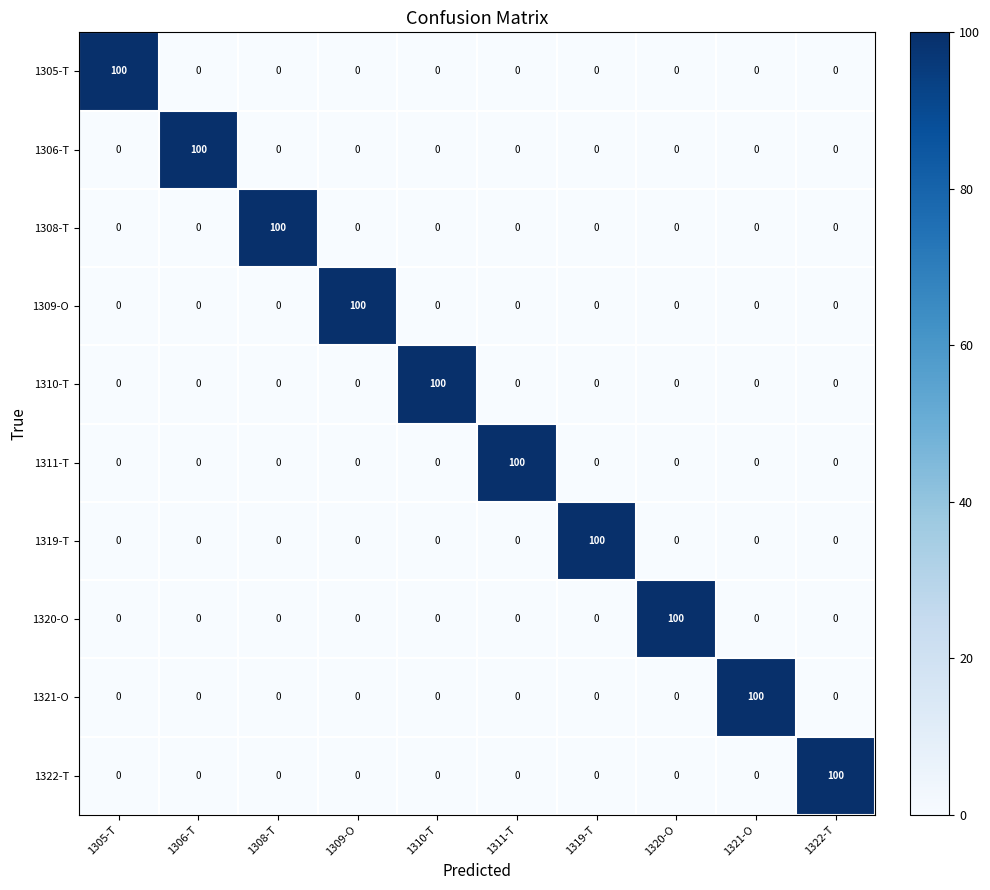

What is the total value across all series at 1310-T?

100